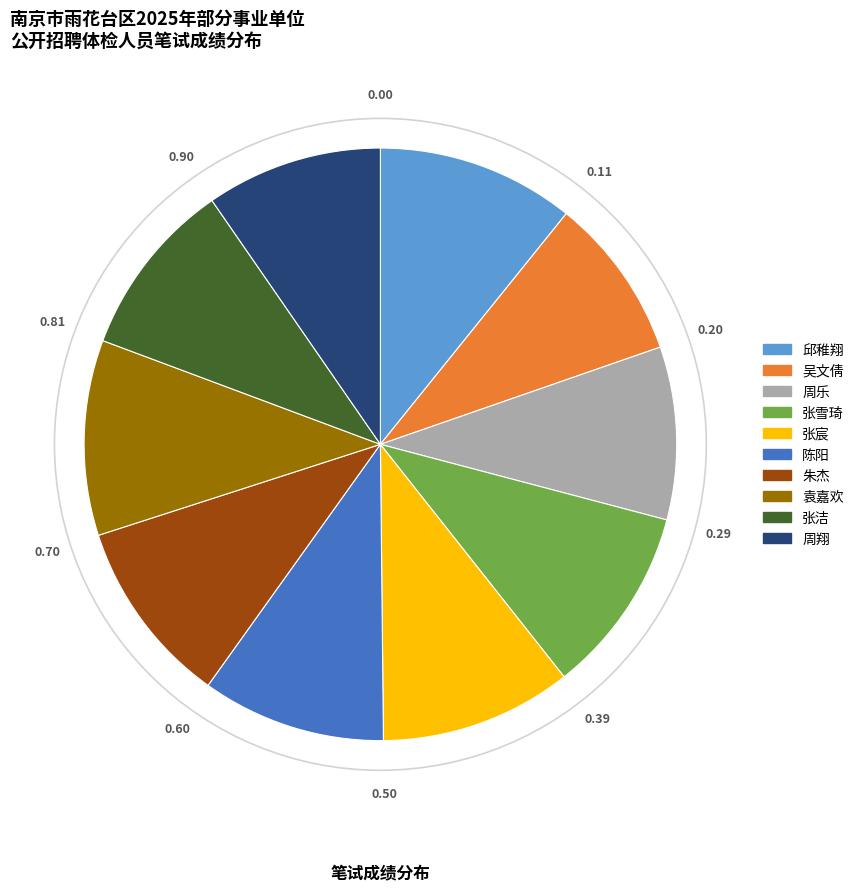

Does any single category account for the majority?

No